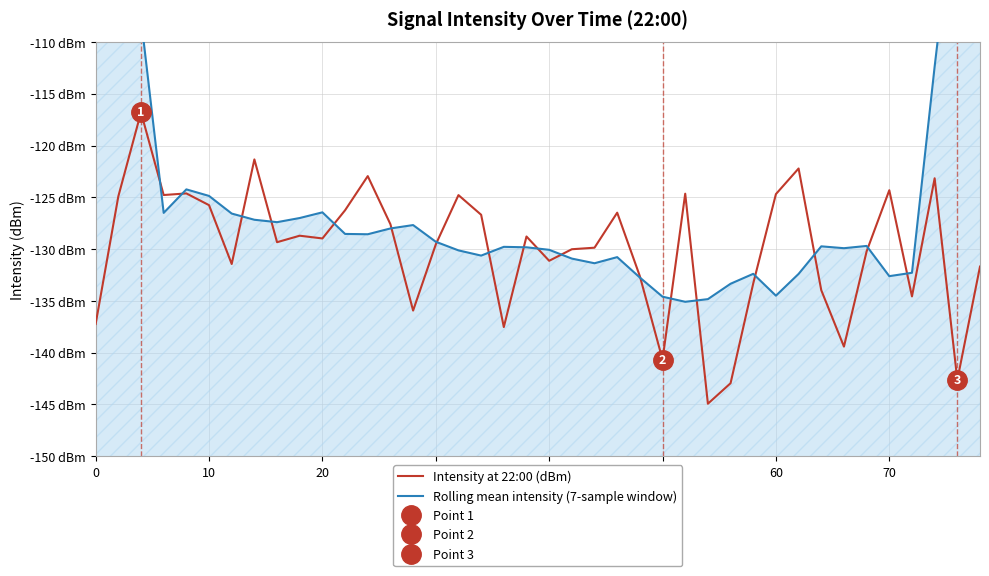

Reading left to right, list all the values displayed in this chart.

Intensity at 22:00 (dBm): -137.2	-124.9	-116.8	-124.8	-124.6	-125.8	-131.4	-121.3	-129.3	-128.7	-129.0	-126.2	-123.0	-127.6	-135.9	-129.5	-124.8	-126.7	-137.5	-128.8	-131.1	-130.0	-129.9	-126.5	-132.6	-140.7	-124.6	-144.9	-142.9	-133.3	-124.7	-122.2	-134.0	-139.4	-130.2	-124.3	-134.6	-123.2	-142.6	-131.7
Rolling mean intensity (7-sample window): -72.0	-89.8	-107.7	-126.5	-124.2	-124.9	-126.6	-127.2	-127.4	-127.0	-126.4	-128.5	-128.6	-128.0	-127.7	-129.3	-130.1	-130.6	-129.8	-129.8	-130.1	-130.9	-131.4	-130.8	-132.7	-134.6	-135.1	-134.8	-133.3	-132.4	-134.5	-132.4	-129.7	-129.9	-129.7	-132.6	-132.3	-112.4	-93.8	-76.0